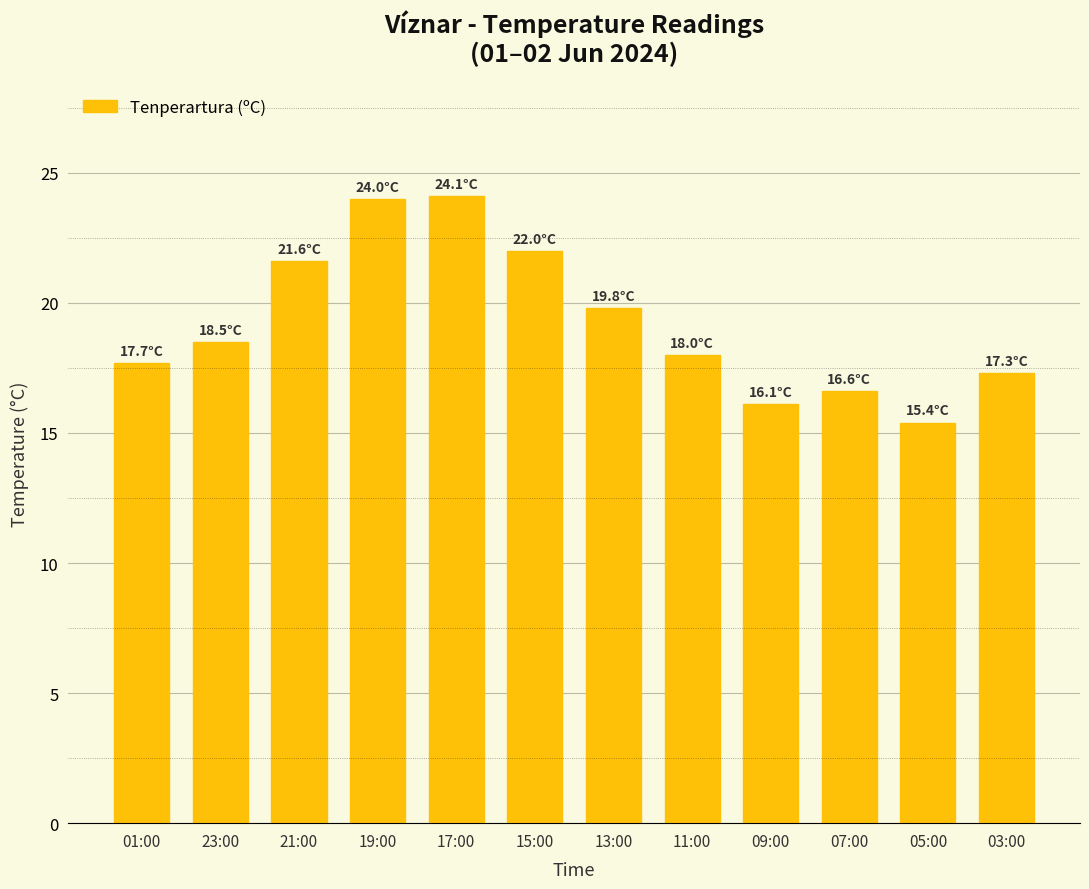

What is the smallest value displayed?

15.4